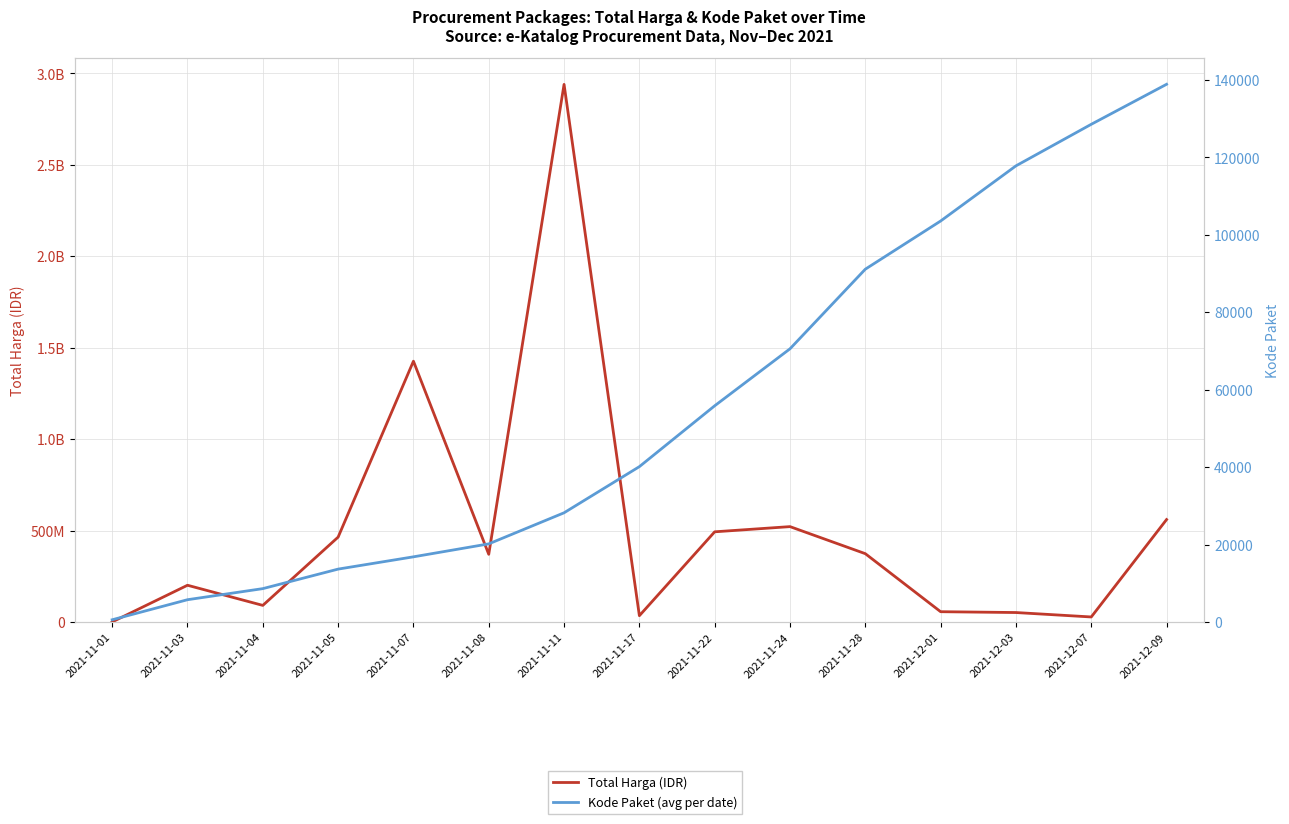

The Kode Paket (avg per date) series shows 256 at 2021-11-01. True or false?

False